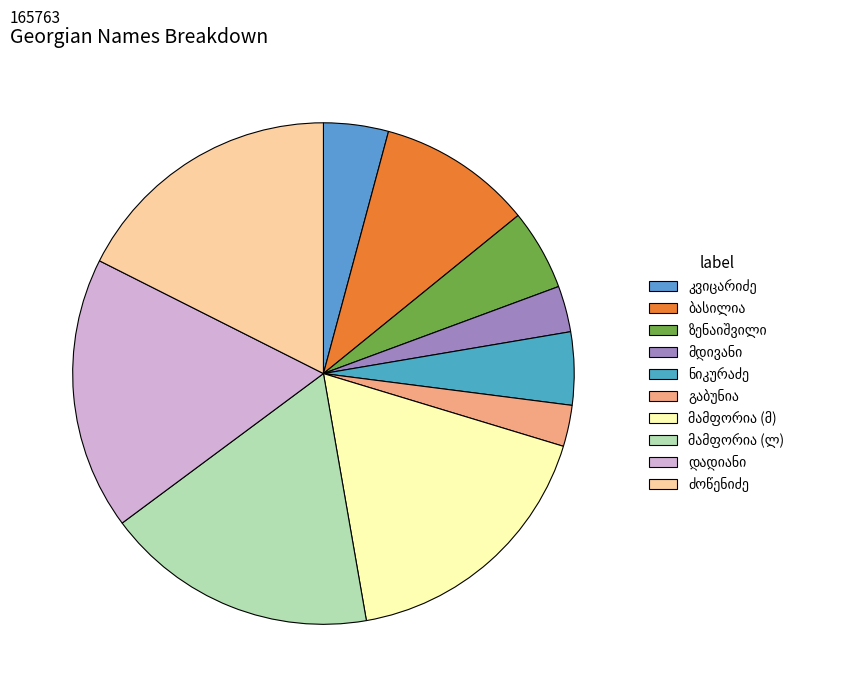

What is the change in value from მირიან თეიმურაზის ძე ბასილია to გედევან გიორგის ძე გაბუნია?

-12112